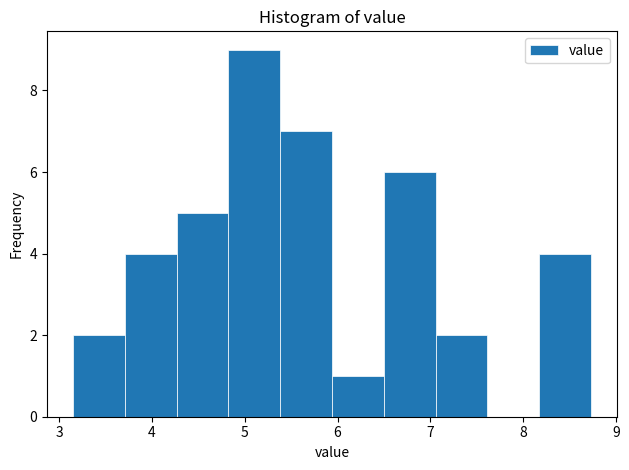

Which range on the x-axis has the tallest bar?

4.8 to 5.4